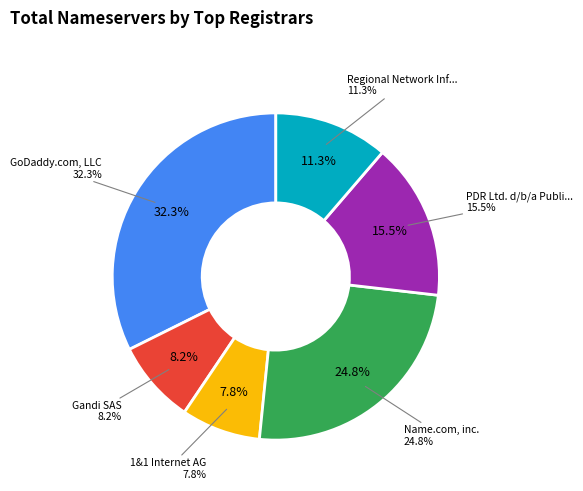

To the nearest percent, what is the difference between the largest and smallest slice percentages?

25%